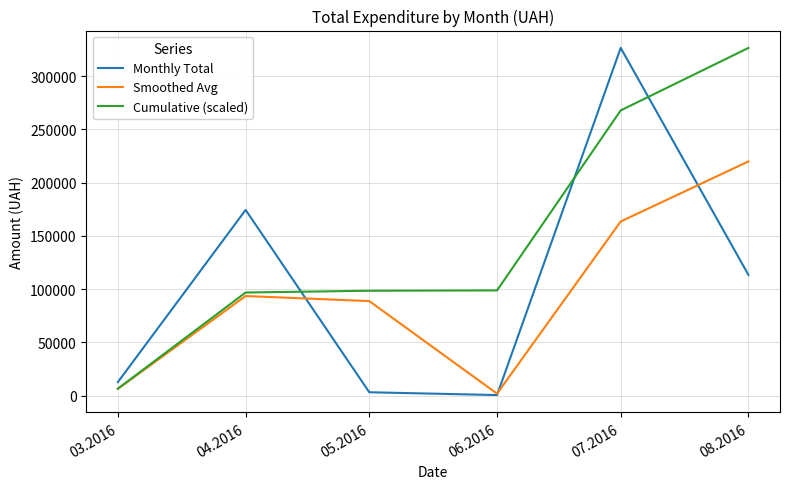

Where do Cumulative (scaled) and Monthly Total first cross each other?

04.2016 and 05.2016